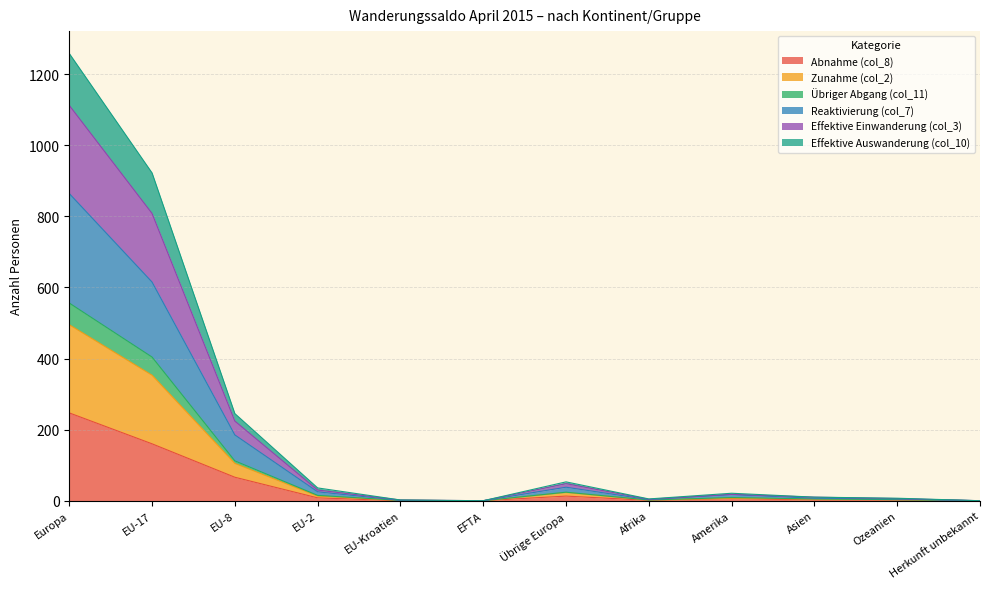

What position from the right is EU-17?

11